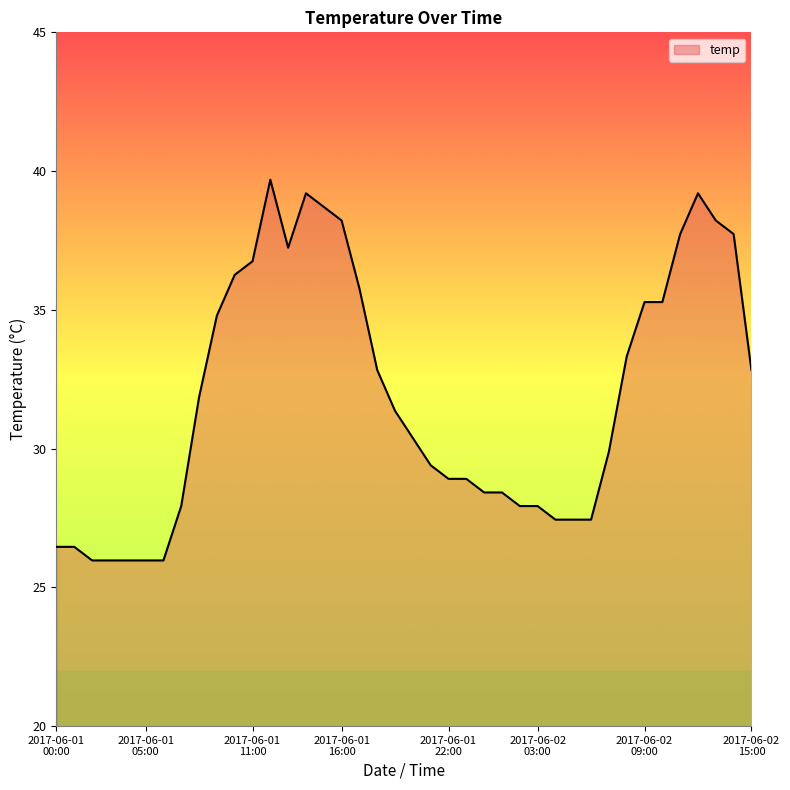

What is the difference between the maximum and minimum values?

13.7